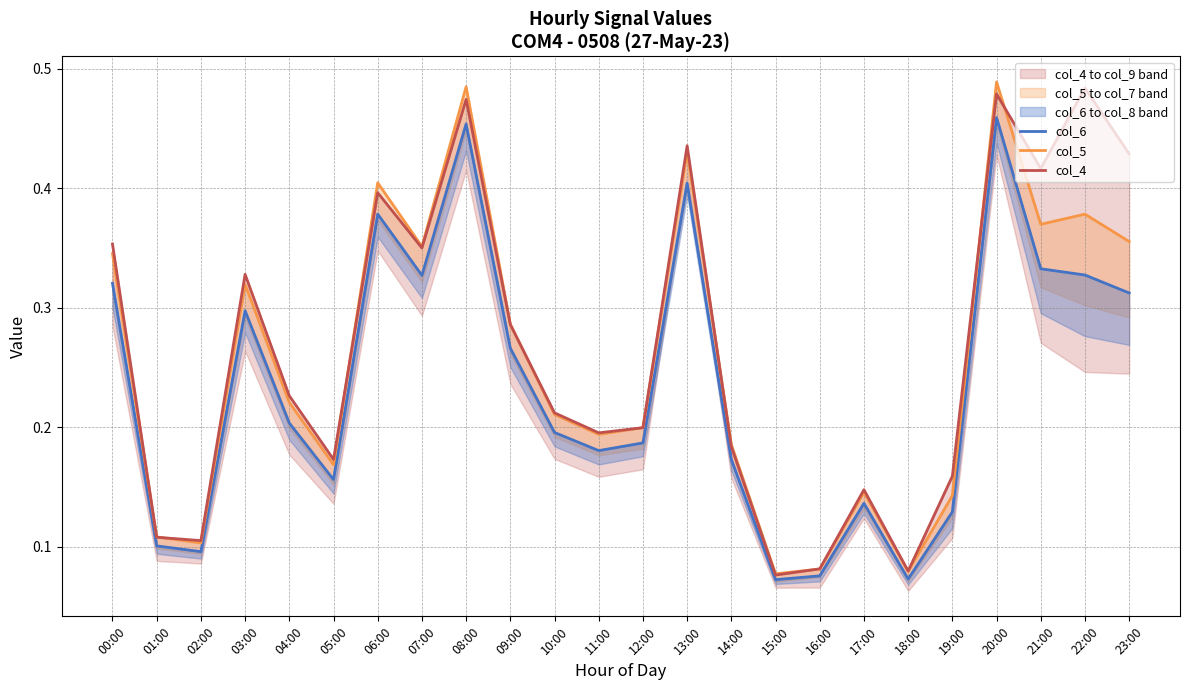

What is the smallest value displayed?

0.1